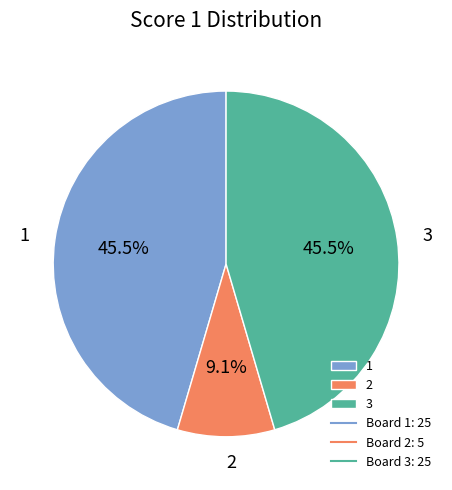

To the nearest percent, what percentage of the pie is 2?

9%